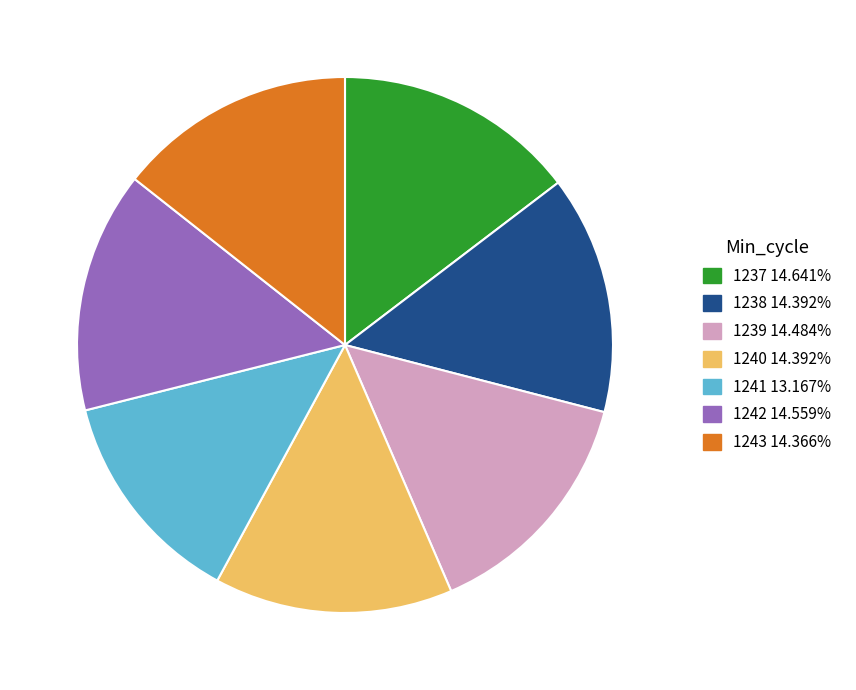

What is the smallest slice in the pie chart?

1241